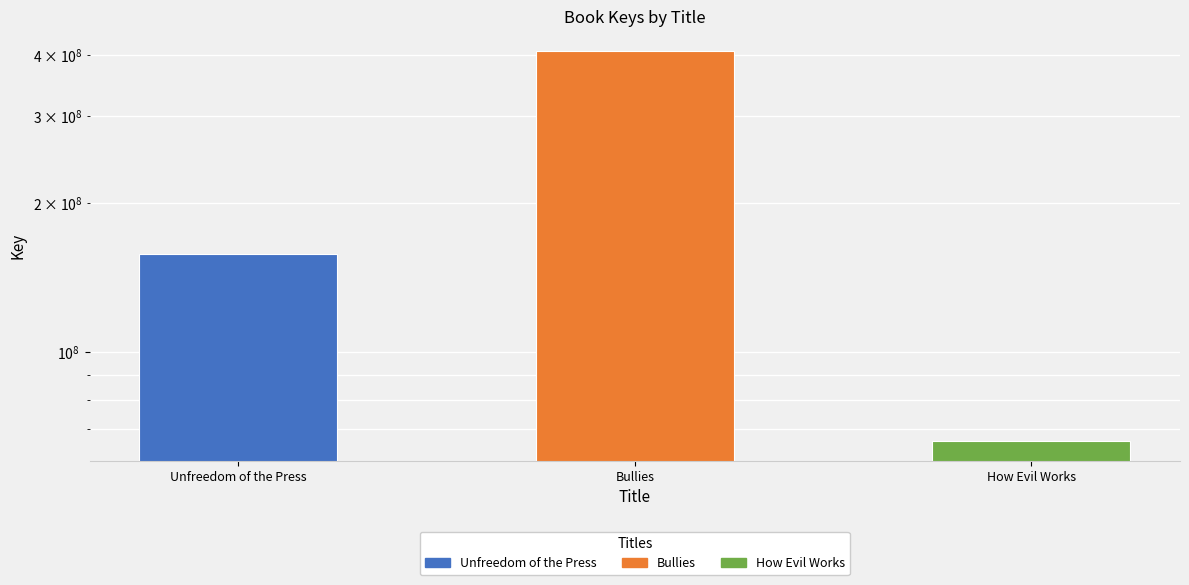

At which category does the chart reach its peak across all series?

Bullies